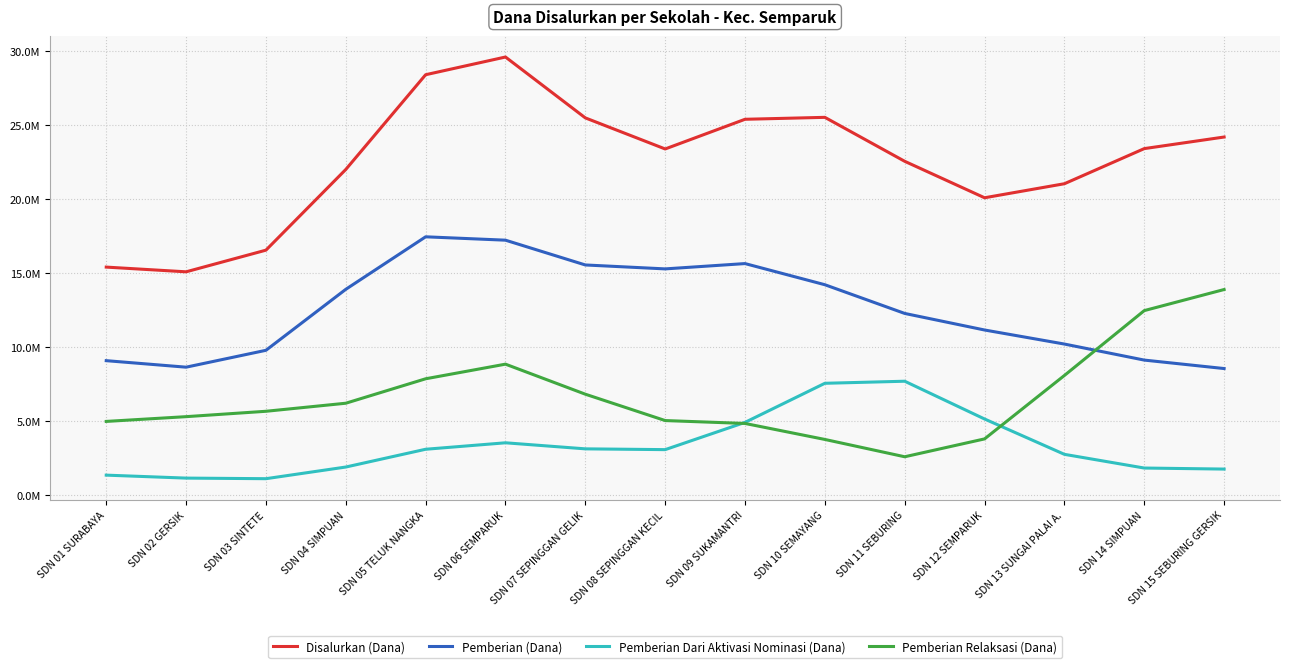

How many times do Pemberian (Dana) and Pemberian Relaksasi (Dana) cross each other?

1